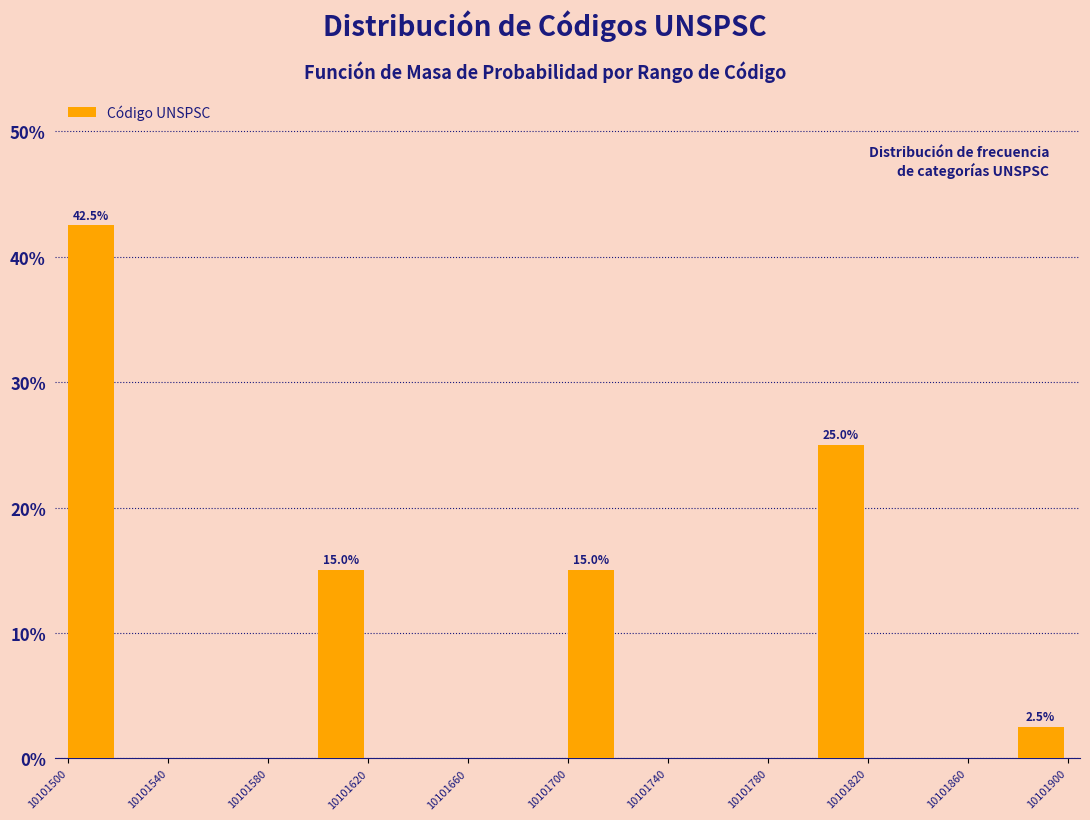

Over which range of the x-axis is the bar tallest?

10101500 to 10101520